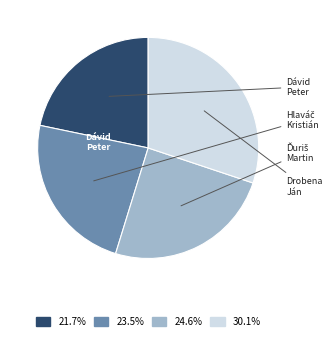

Is there a majority slice in this chart?

No